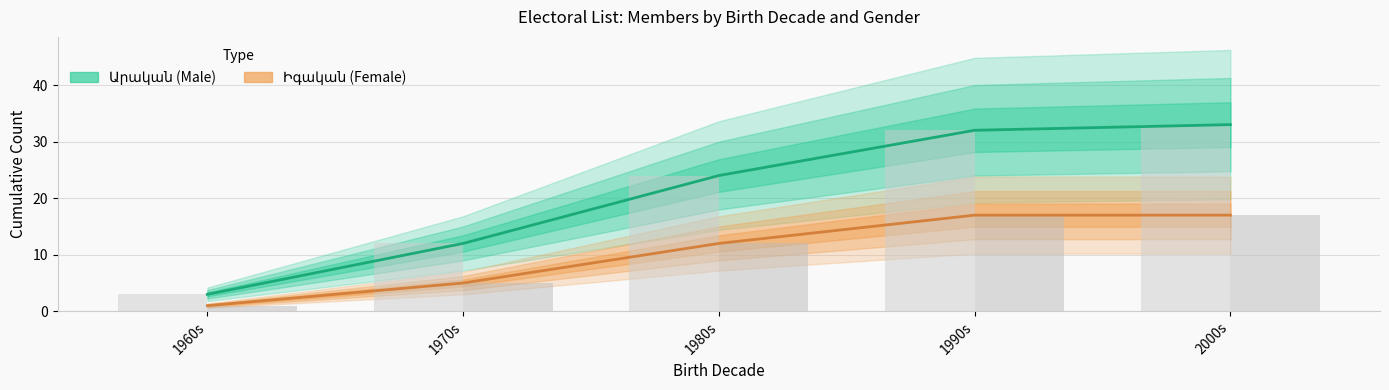

How many bars are there in each group?

2